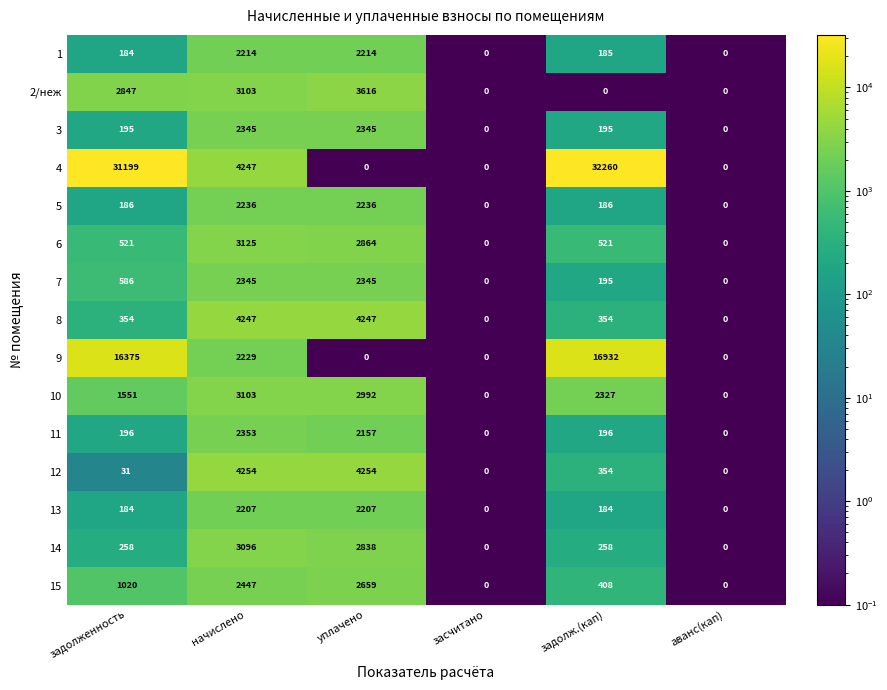

The value of 2/неж at засчитано is 0. True or false?

True